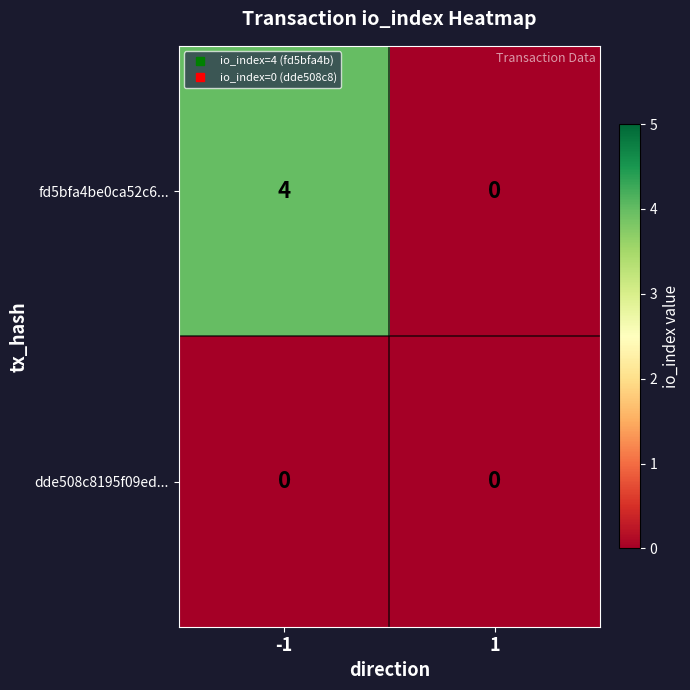

List the series in order of their peak value, lowest first.

dde508c8195f09ed..., fd5bfa4be0ca52c6...